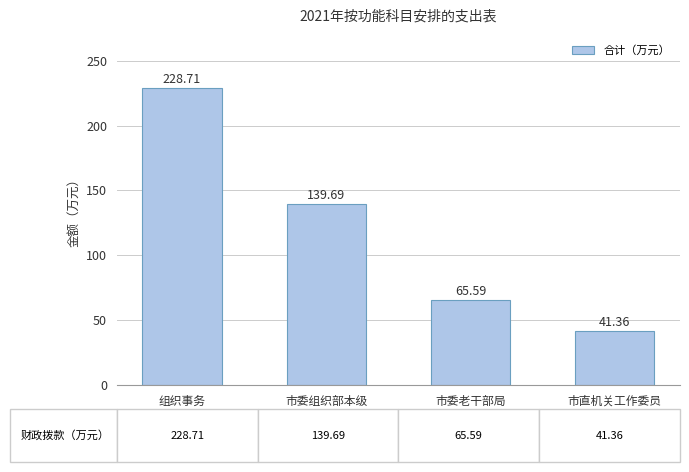

Rank the categories by value from lowest to highest.

市直机关工作委员, 市委老干部局, 市委组织部本级, 组织事务